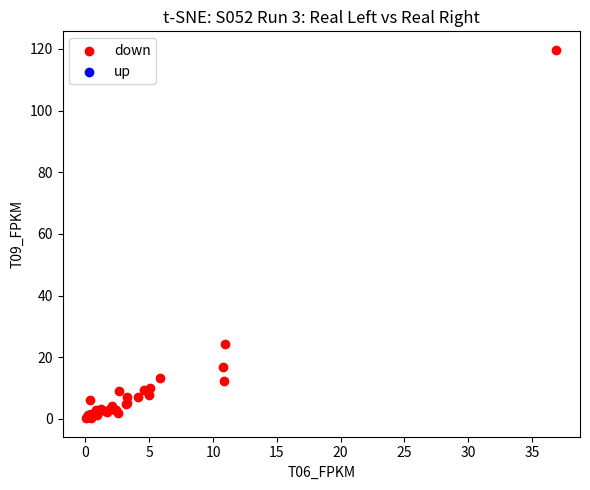

What Y value in the scatter plot is closest to 59?

24.3